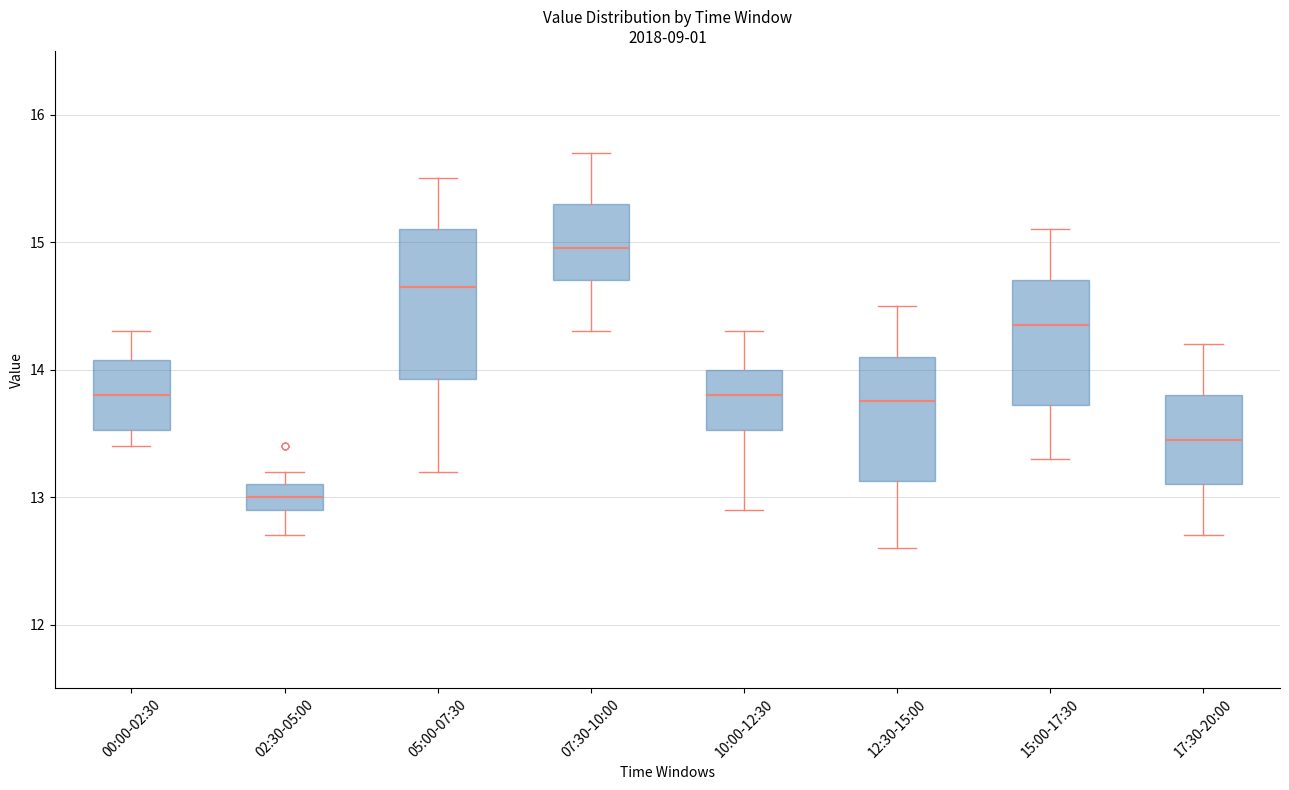

Reading left to right, transcribe this box plot: for each box, give where its median line is, the range the box spans, and where its two whiskers end, as read against the y-axis. The values are not printed on the chart, so give them approximately, as read against the axis.

00:00-02:30: median 13.8, box 13.5 to 14.1, whiskers 13.4 to 14.3
02:30-05:00: median 13.0, box 12.9 to 13.1, whiskers 12.7 to 13.2
05:00-07:30: median 14.7, box 13.9 to 15.1, whiskers 13.2 to 15.5
07:30-10:00: median 15.0, box 14.7 to 15.3, whiskers 14.3 to 15.7
10:00-12:30: median 13.8, box 13.5 to 14.0, whiskers 12.9 to 14.3
12:30-15:00: median 13.8, box 13.1 to 14.1, whiskers 12.6 to 14.5
15:00-17:30: median 14.4, box 13.7 to 14.7, whiskers 13.3 to 15.1
17:30-20:00: median 13.5, box 13.1 to 13.8, whiskers 12.7 to 14.2